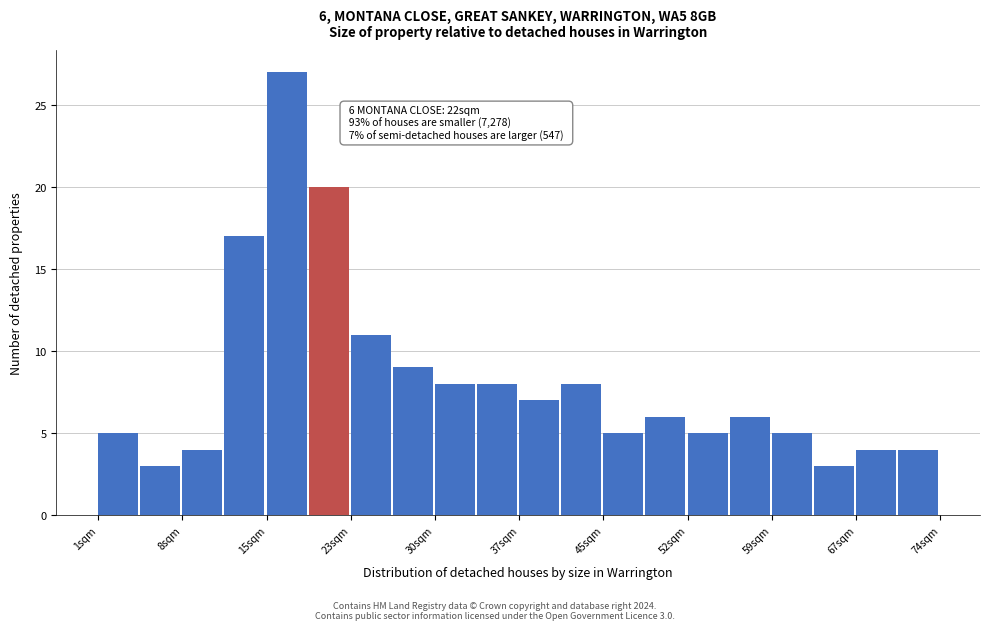

Read against the x-axis, roughly where is the centre of the tallest bar?

17